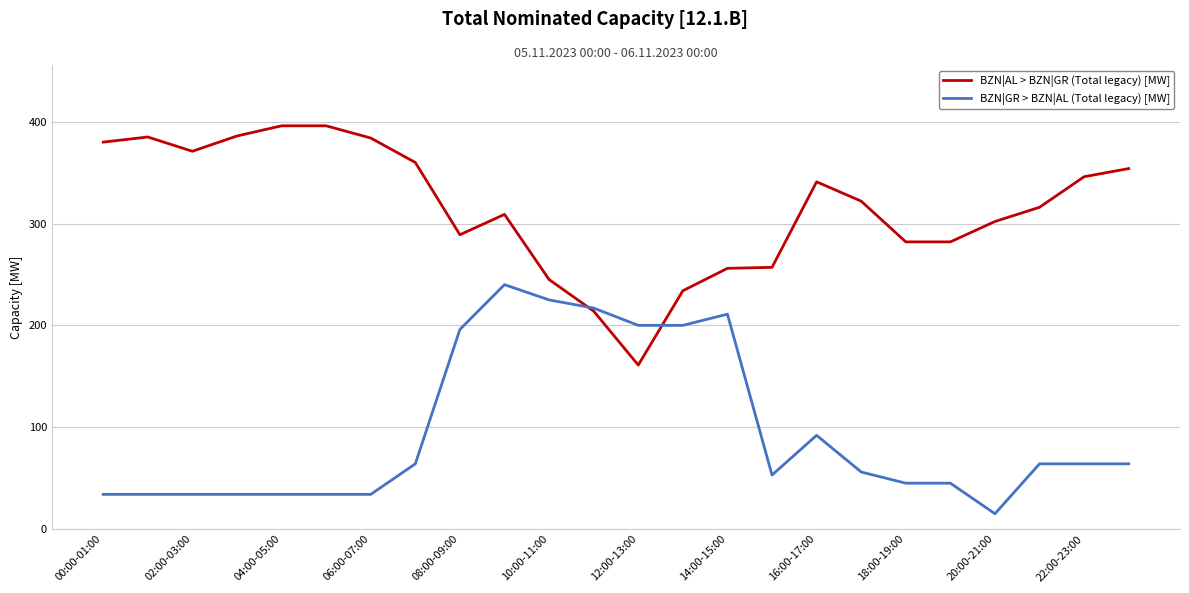

Is this an area chart (filled region under the line)?

No